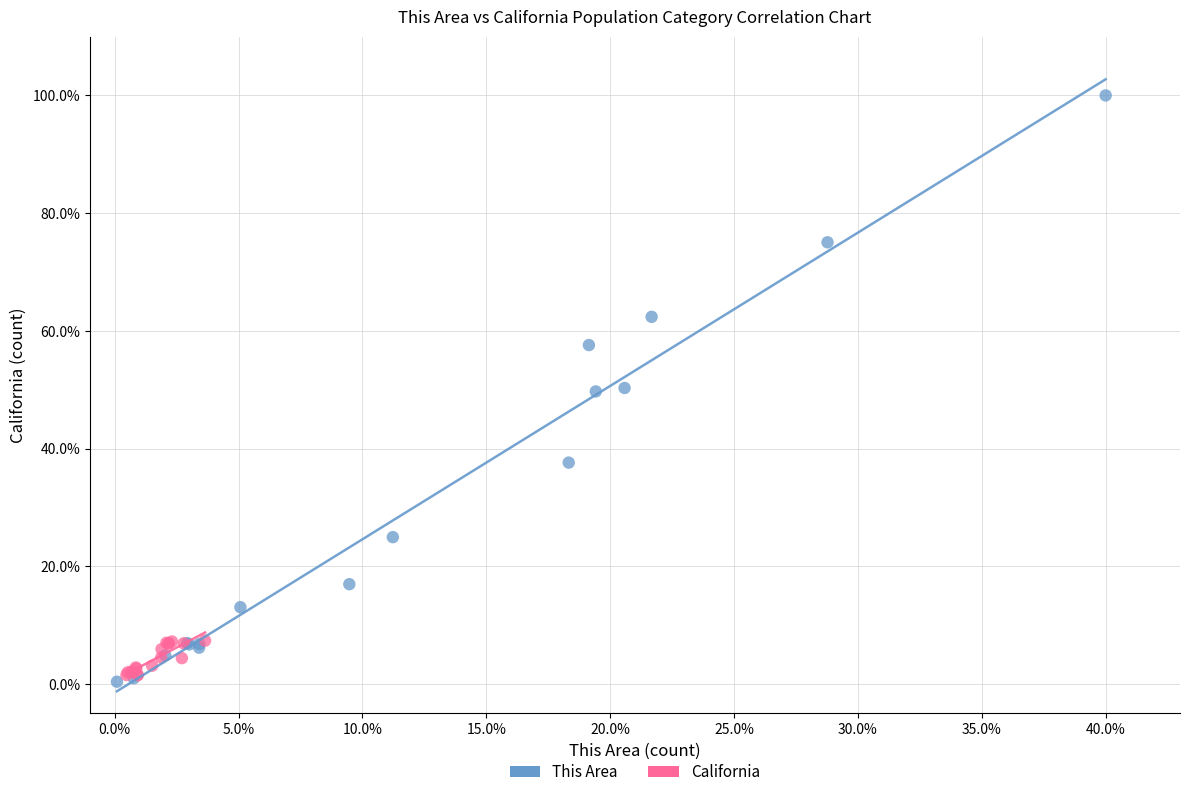

Which series has the widest spread of Y values?

This Area